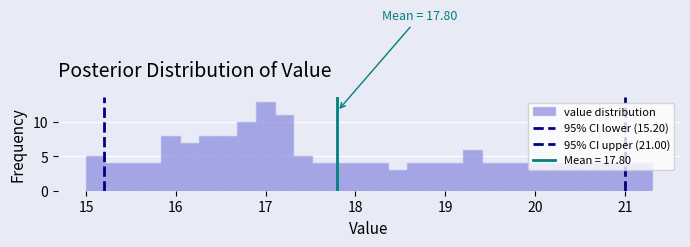

Around what value on the x-axis is the tallest bar? Give the approximate position of its centre, as read against the axis.

17.0